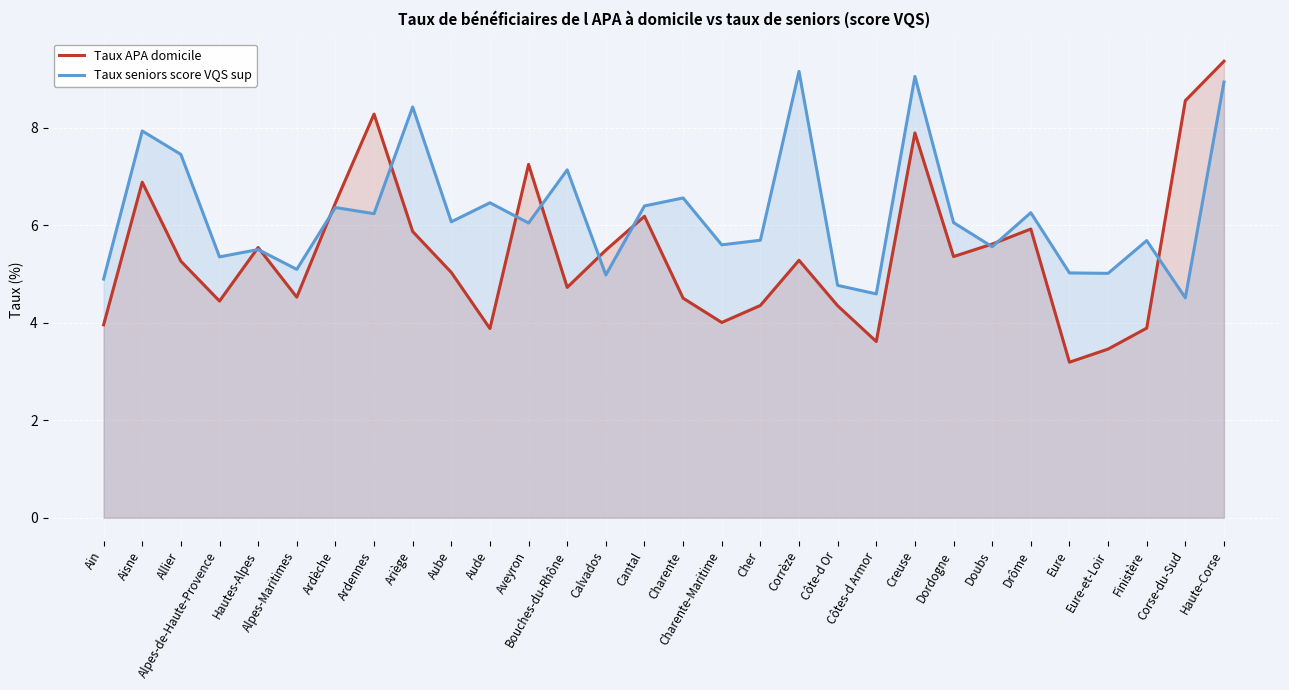

How many interior local valleys does the Taux seniors score VQS sup series have?

11